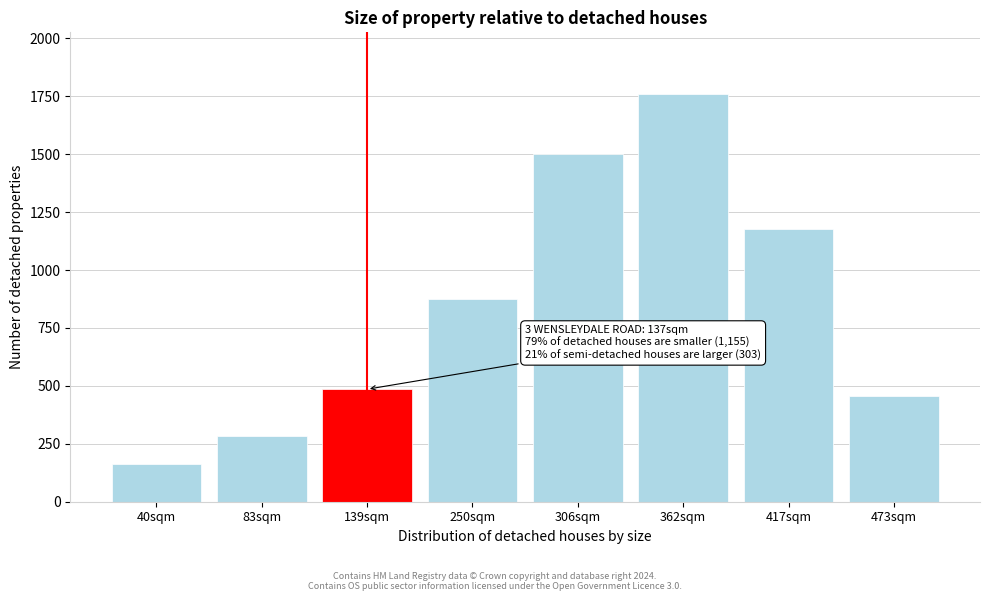

Reading left to right, extract all data points from this chart.

40sqm=163.8	83sqm=283.8	139sqm=485.6	250sqm=877.0	306sqm=1502.0	362sqm=1762.1	417sqm=1175.5	473sqm=458.3